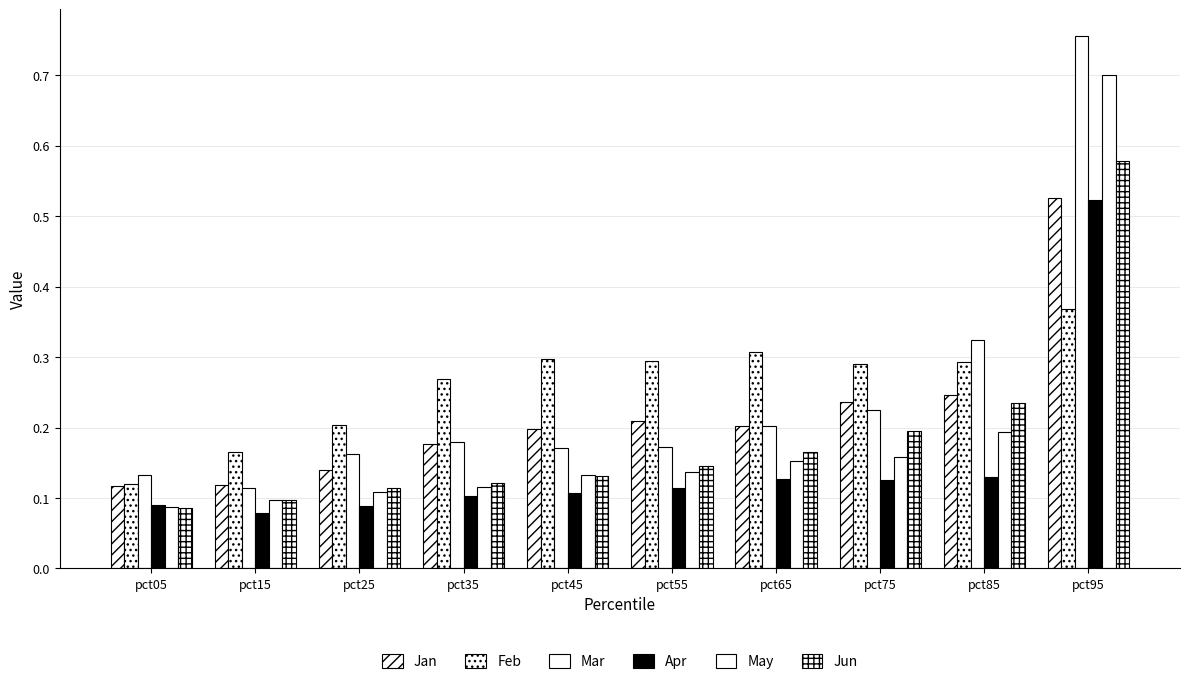

What is the maximum value for Apr?

0.5